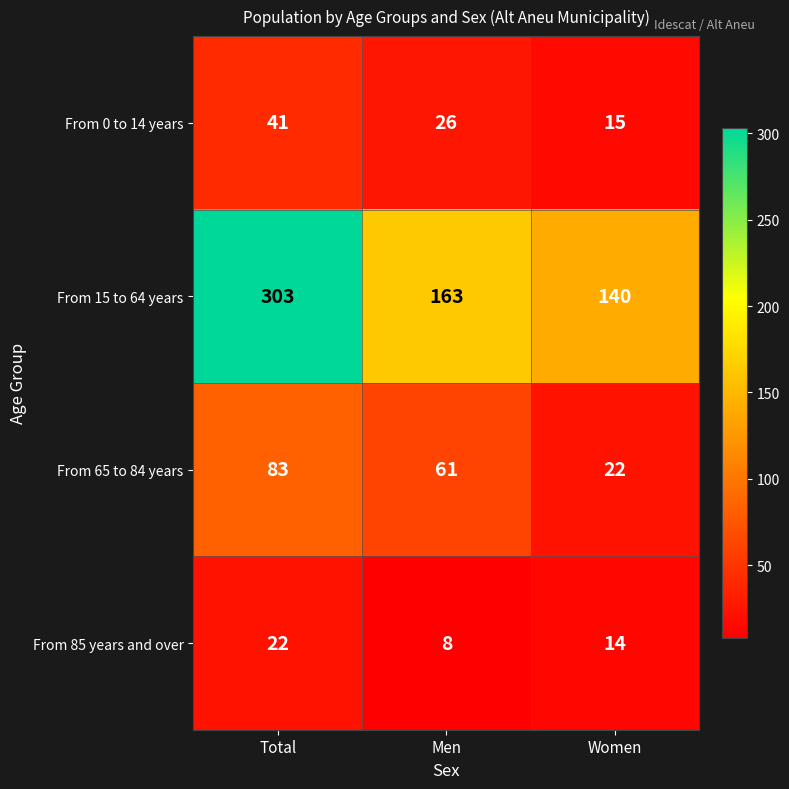

At how many categories does at least one series exceed 286?

1